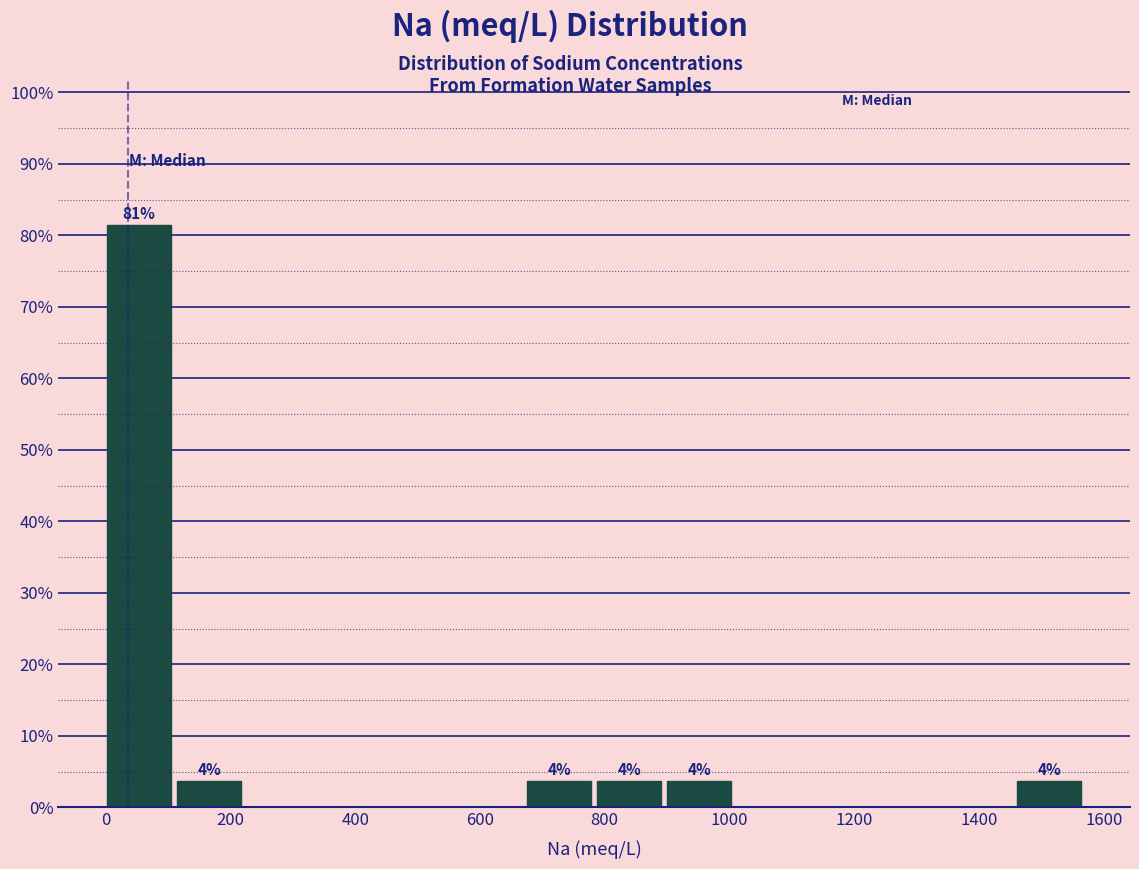

Over which range of the x-axis is the bar tallest?

0 to 120